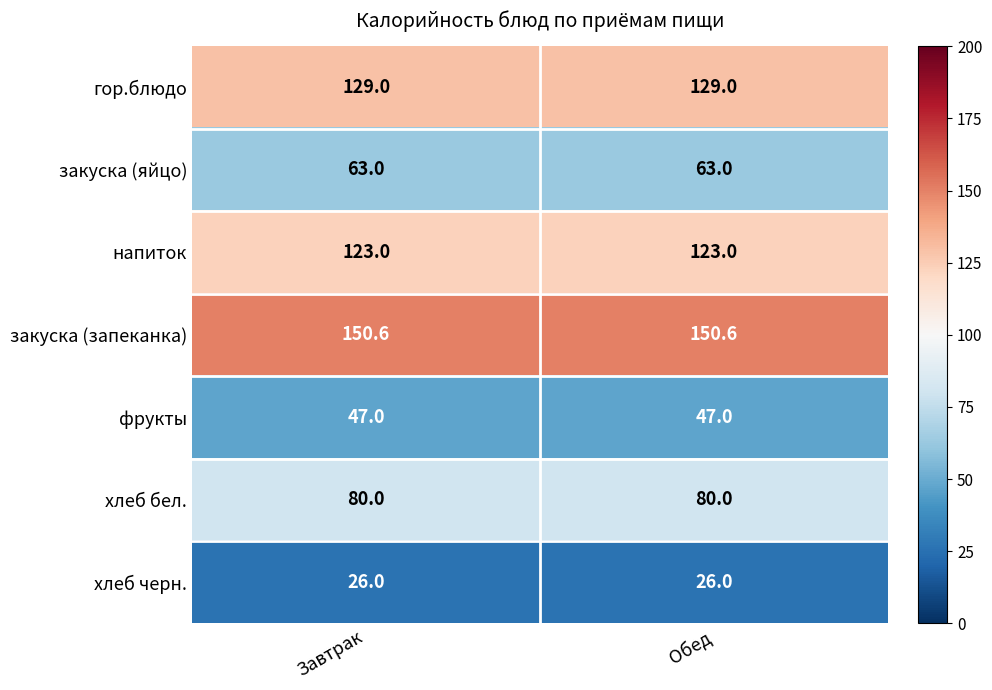

What is the approximate value of закуска (запеканка) at Завтрак?

150.6